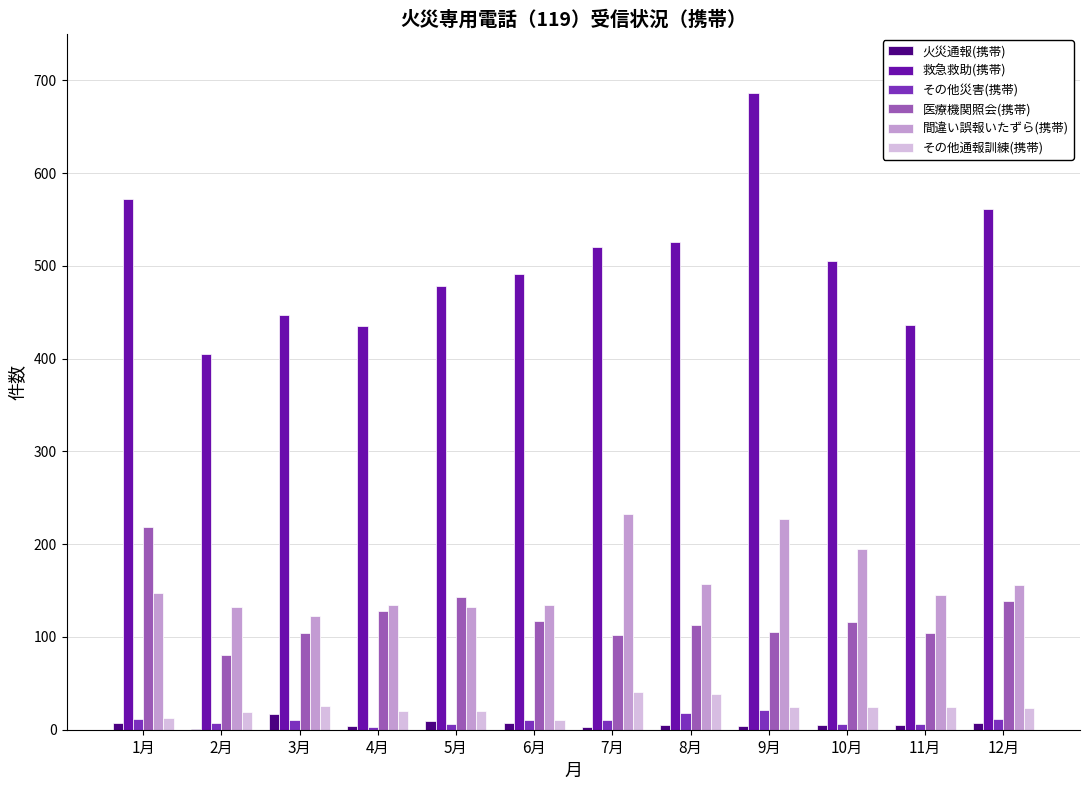

Is the value of 医療機関照会(携帯) at 4月 greater than the value of 間違い誤報いたずら(携帯) at 1月?

No